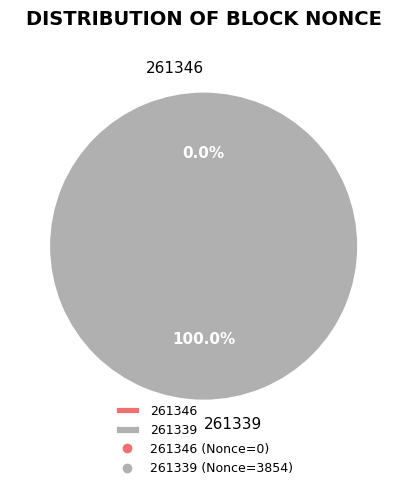

What is the smallest slice in the pie chart?

261346